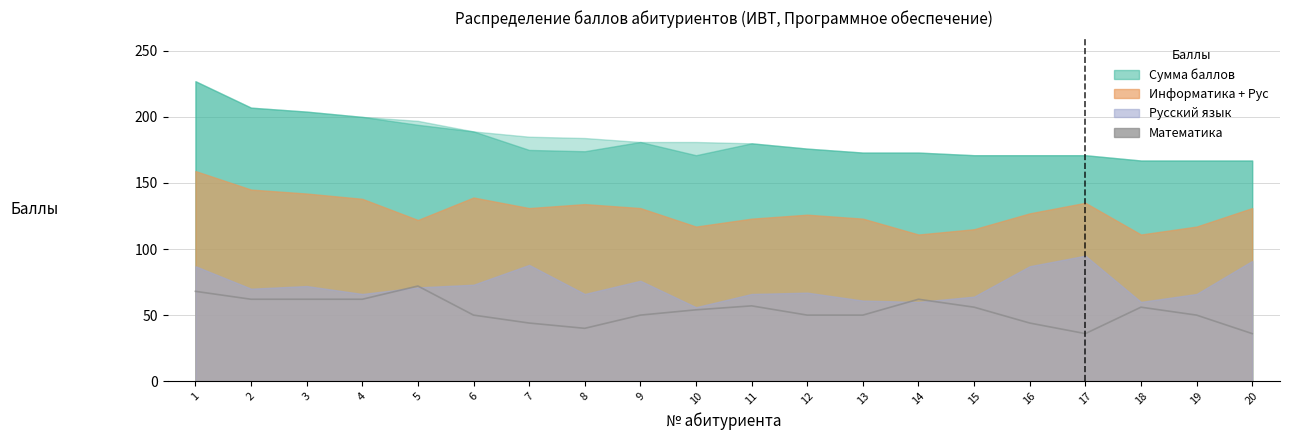

Which category has the lowest value across all series?

17